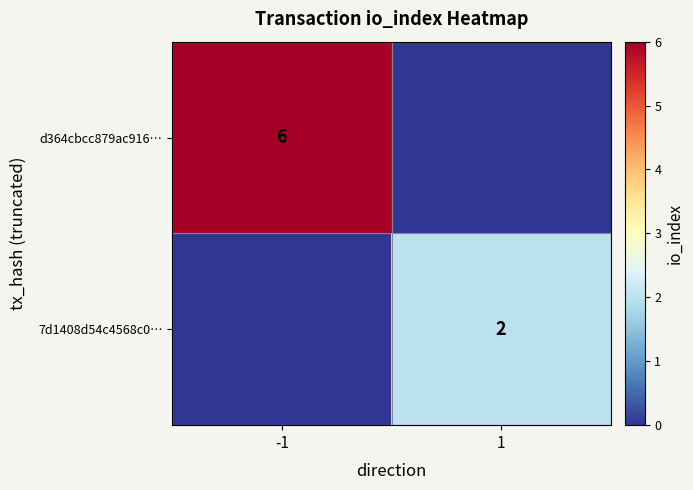

The 7d1408d54c4568c0… series shows 3 at 1. True or false?

False